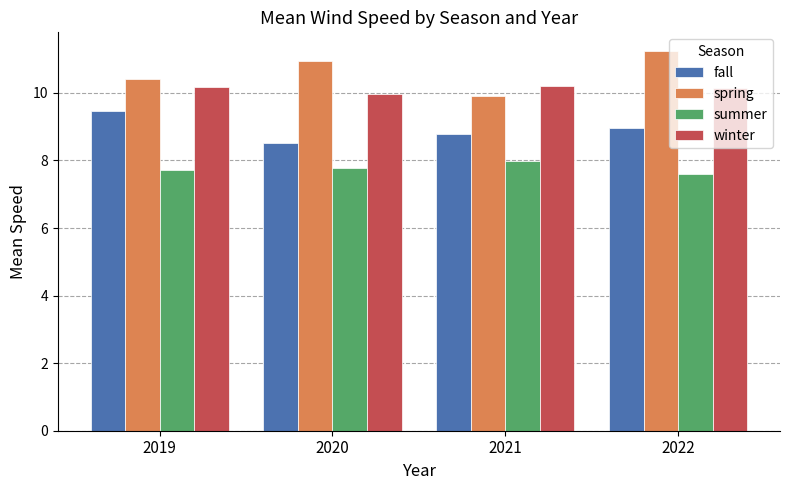

At which label does fall reach its minimum?

2020